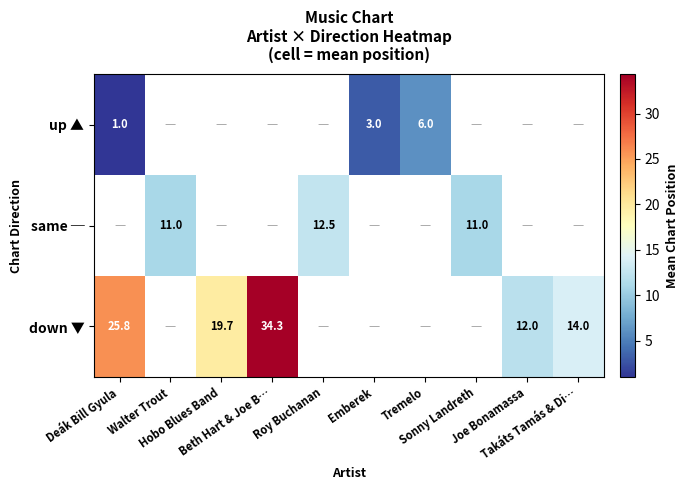

At which label does up ▲ reach its minimum?

Deák Bill Gyula